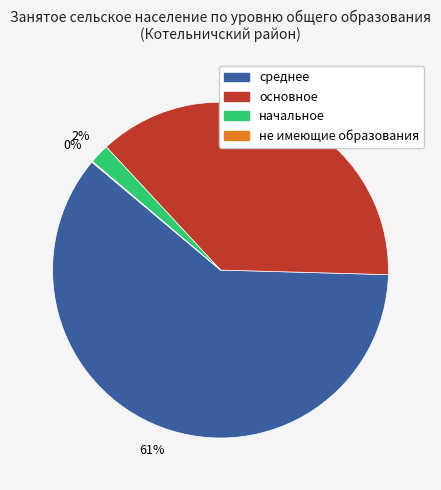

Combined, do среднее and начальное account for over 50%?

Yes